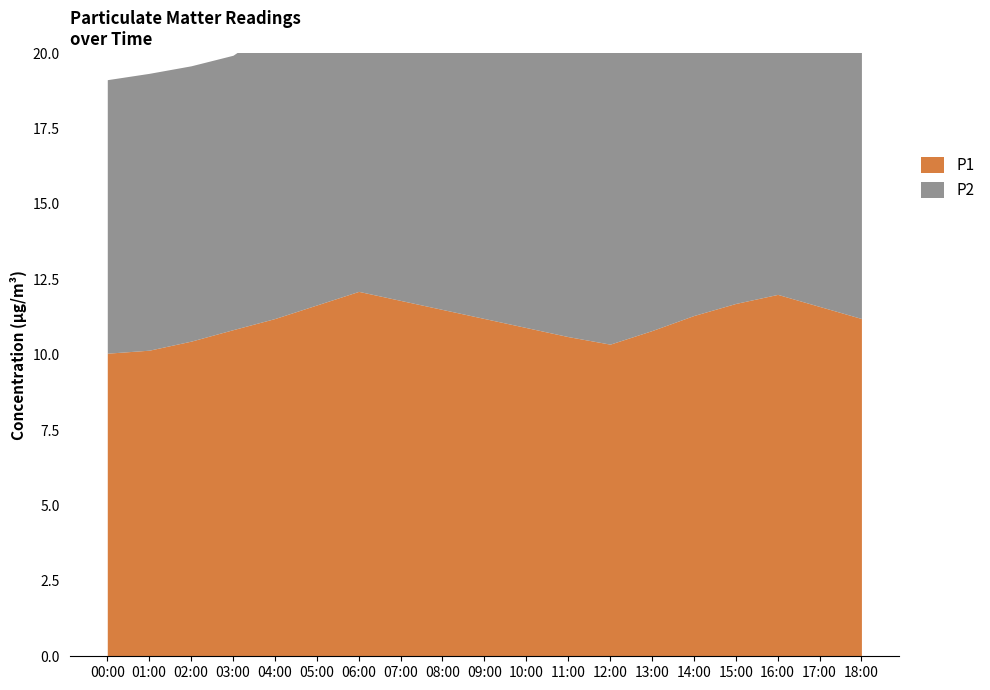

What is the sum of the values at 15:00 and 17:00?

23.3